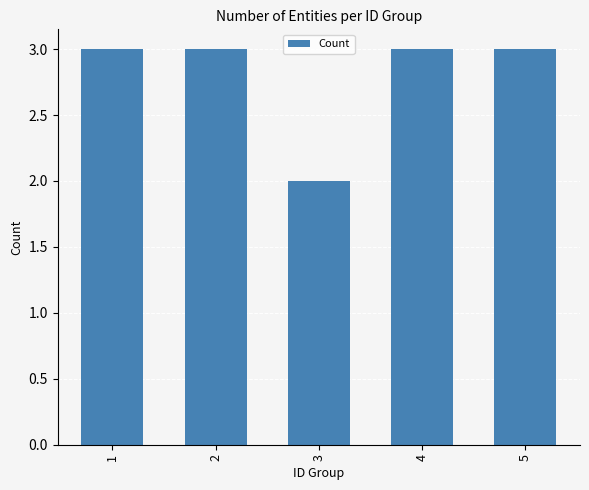

At which label is the value closest to 2?

3